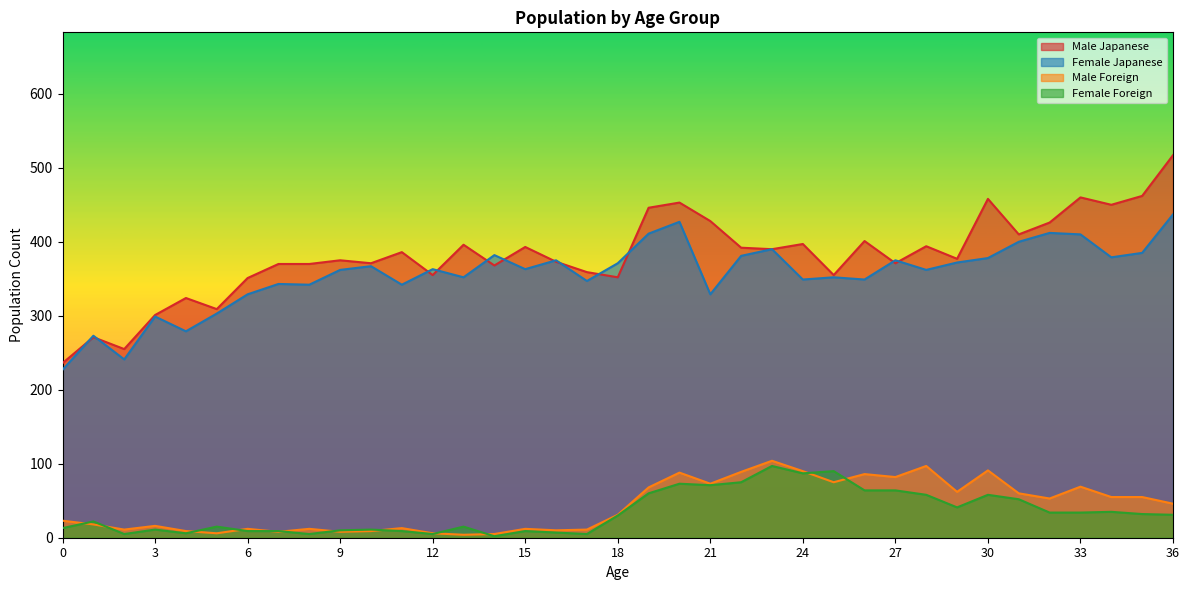

The value of Female Foreign at 1 is 39. True or false?

False